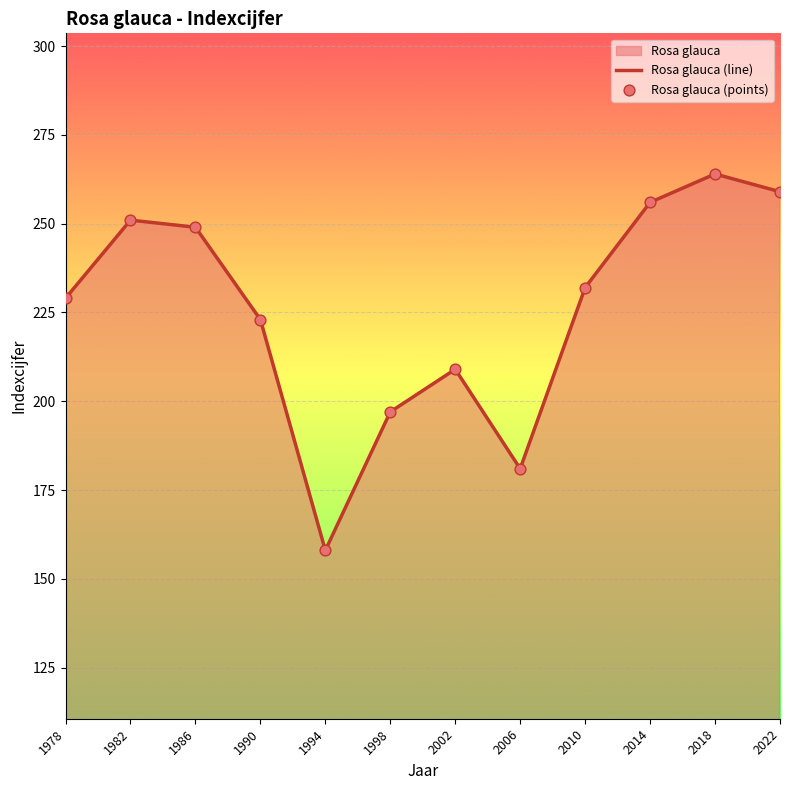

Which series has the largest Y range (max minus min)?

Rosa glauca (line)